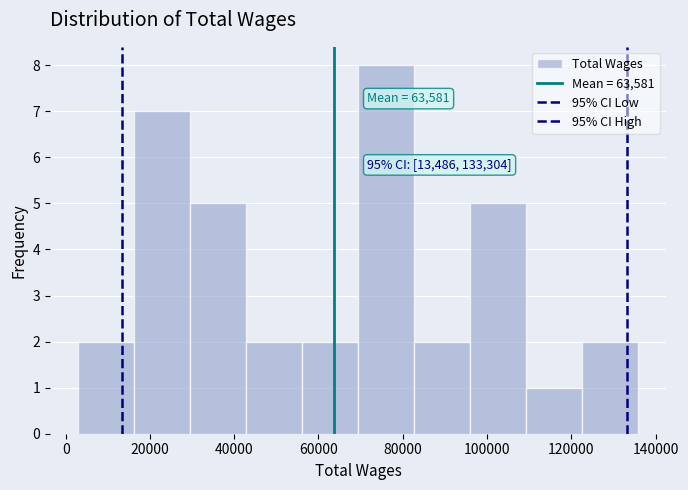

Which range on the x-axis has the tallest bar?

70000 to 82000